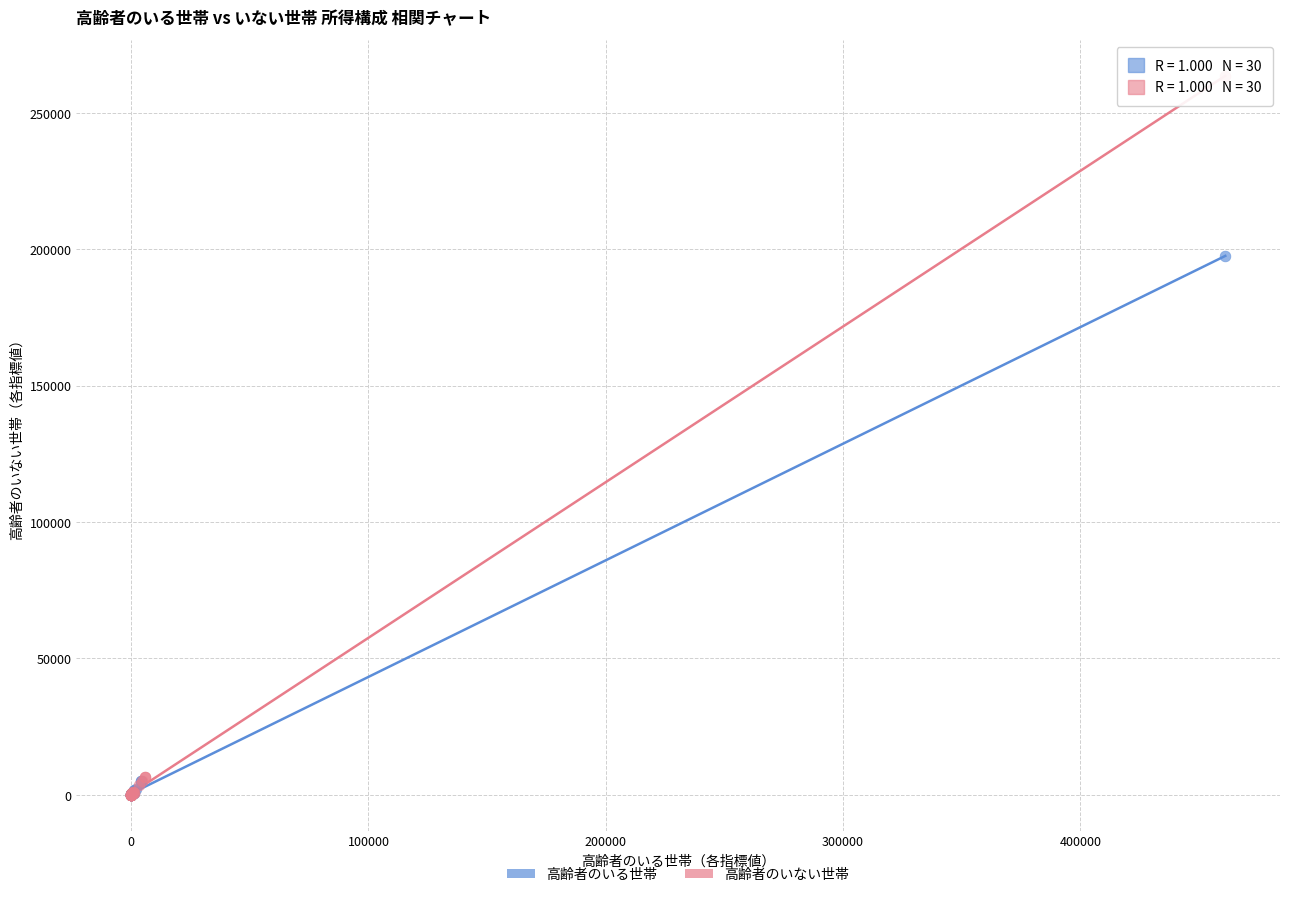

Which series has the widest spread of Y values?

高齢者のいない世帯